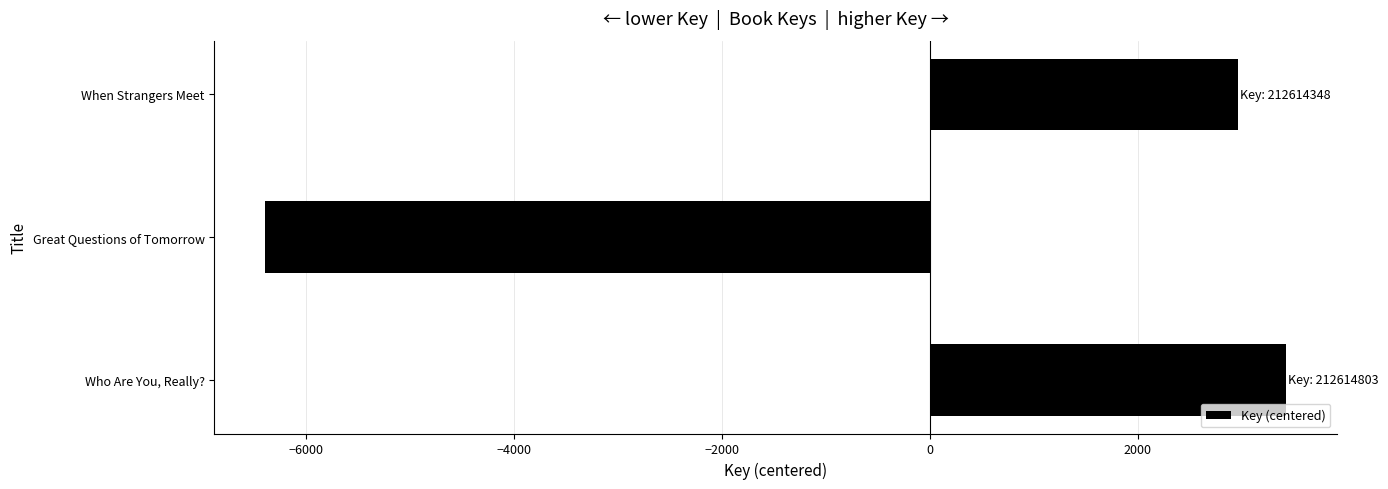

Rank the categories by value from lowest to highest.

Great Questions of Tomorrow, When Strangers Meet, Who Are You, Really?